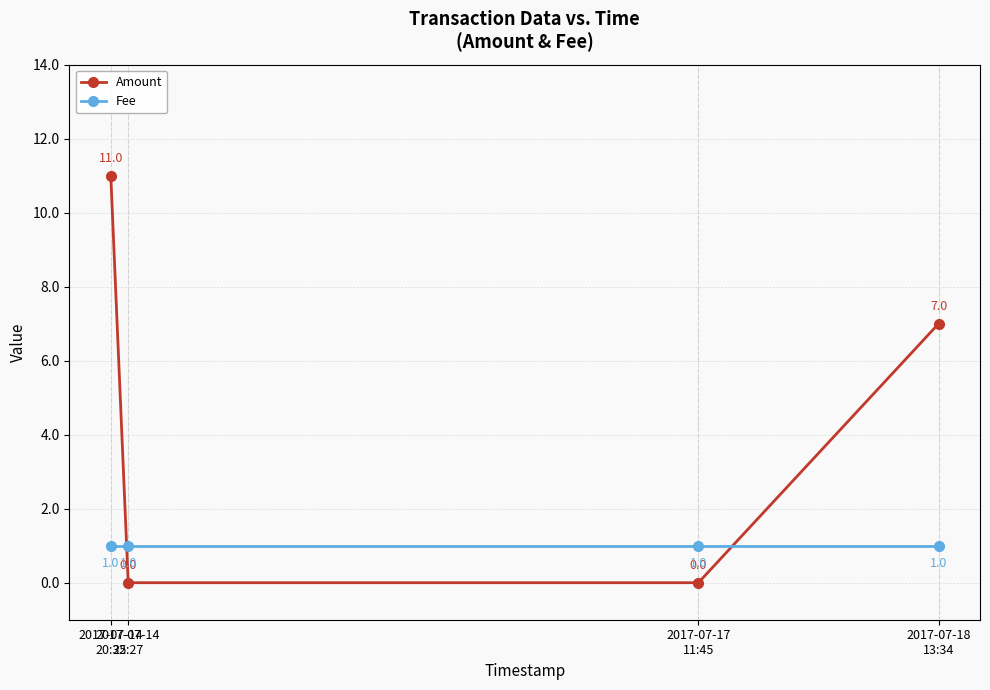

At 2017-07-14
20:35, list the series in order from largest to smallest.

Amount, Fee